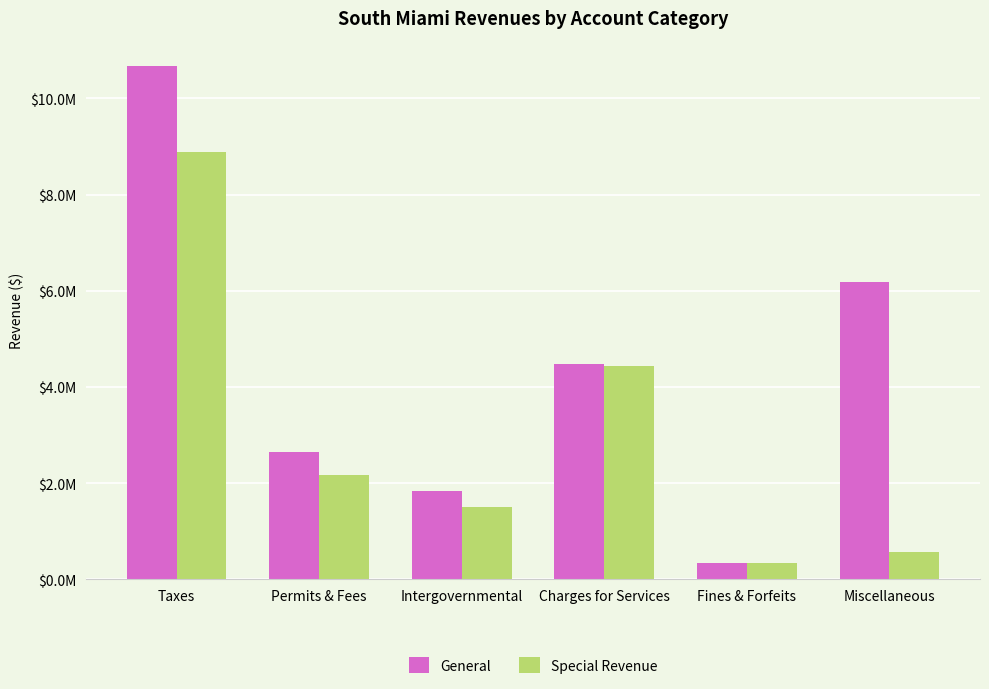

What is the lowest value of the General series?

344509